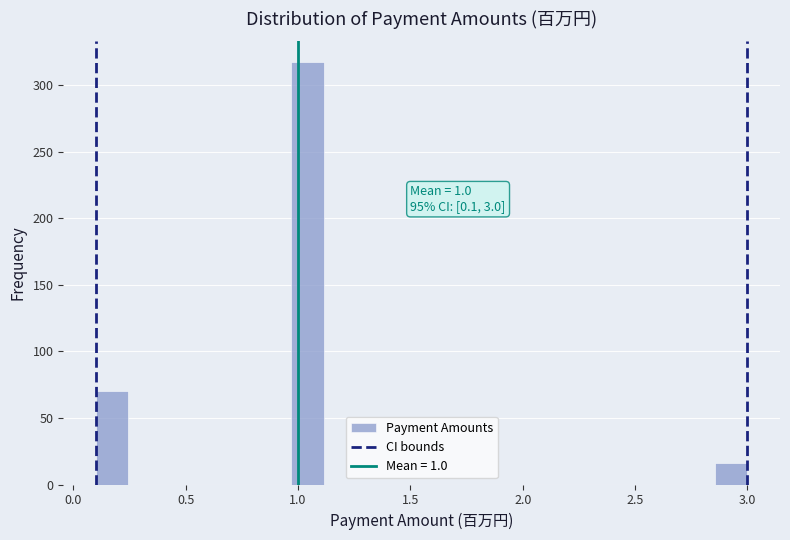

Read against the x-axis, roughly where is the centre of the tallest bar?

1.05